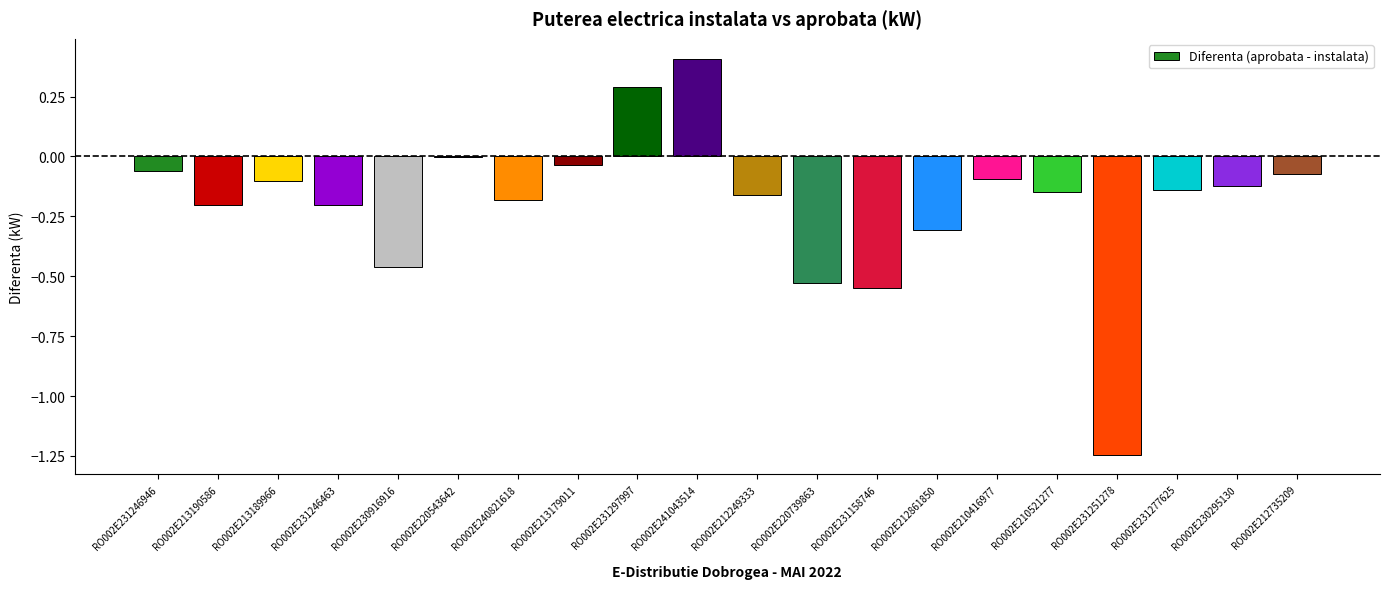

What is the change in value from RO002E213190586 to RO002E213179011?

+0.2